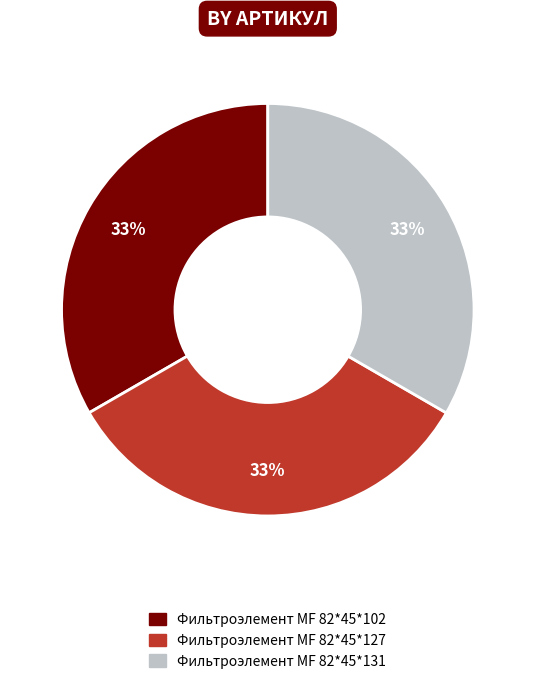

Does any single category account for the majority?

No